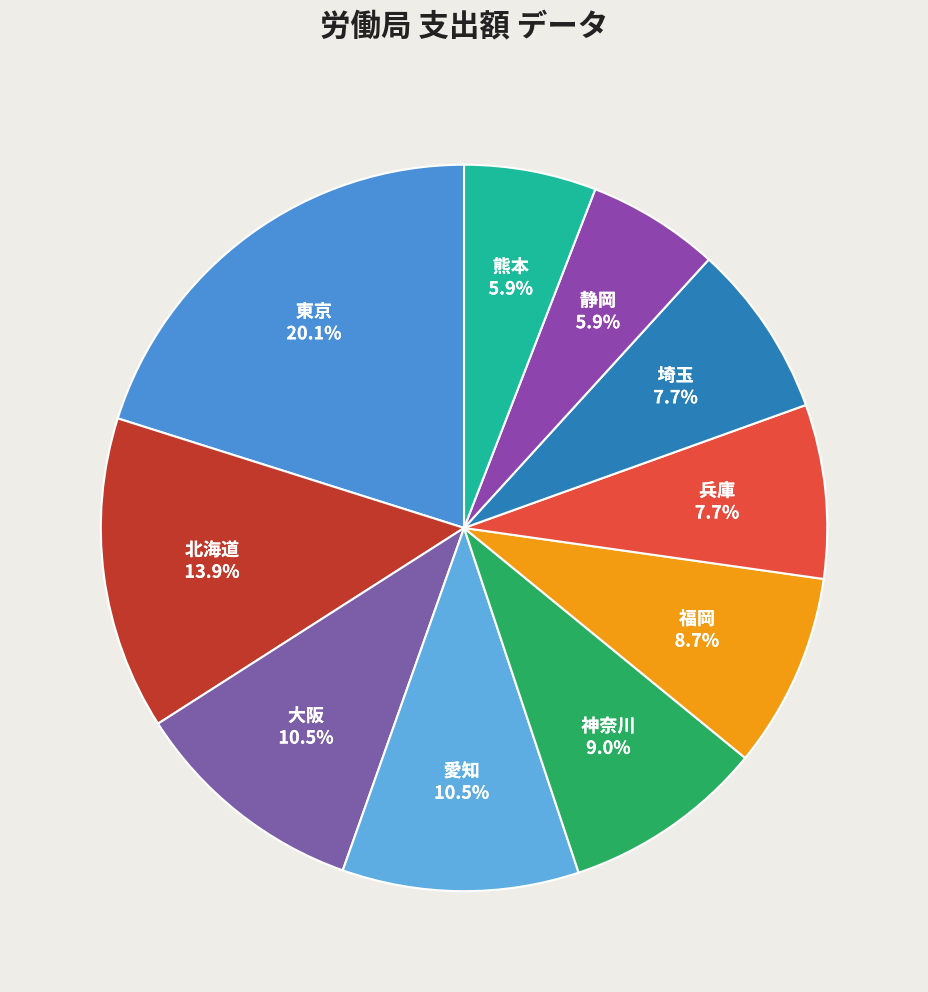

Which slice is the largest?

東京